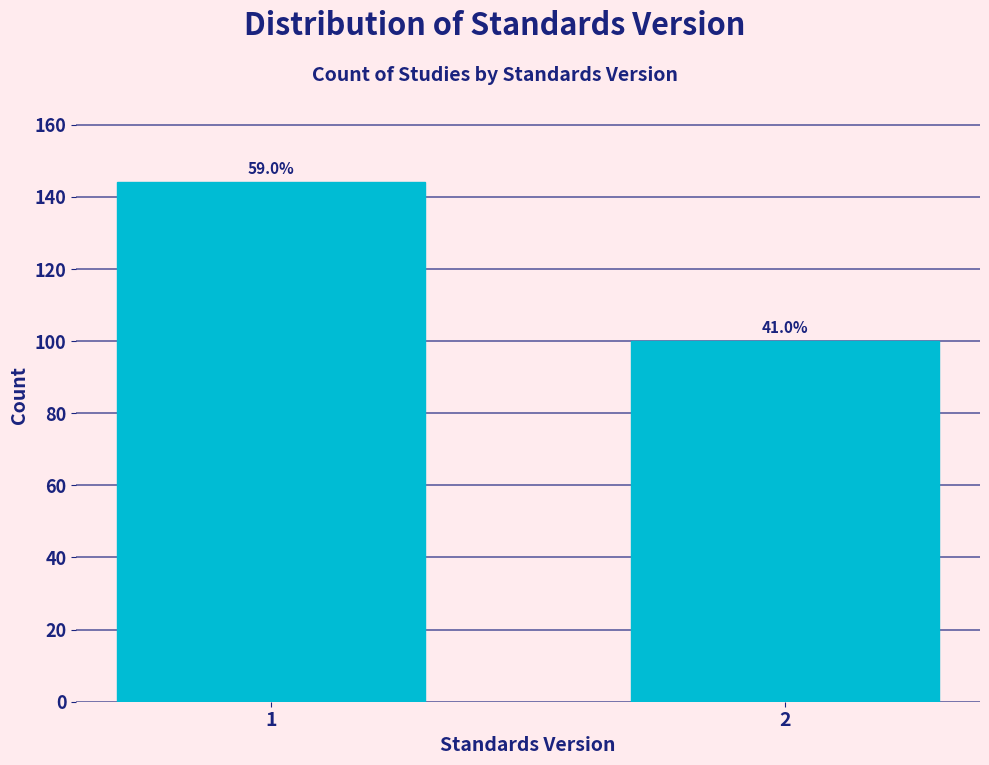

Are the bars horizontal?

No